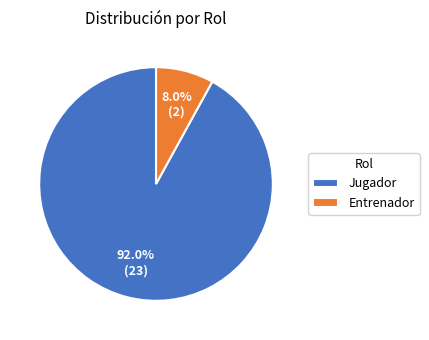

Is it true that Entrenador is 1% of the pie?

False